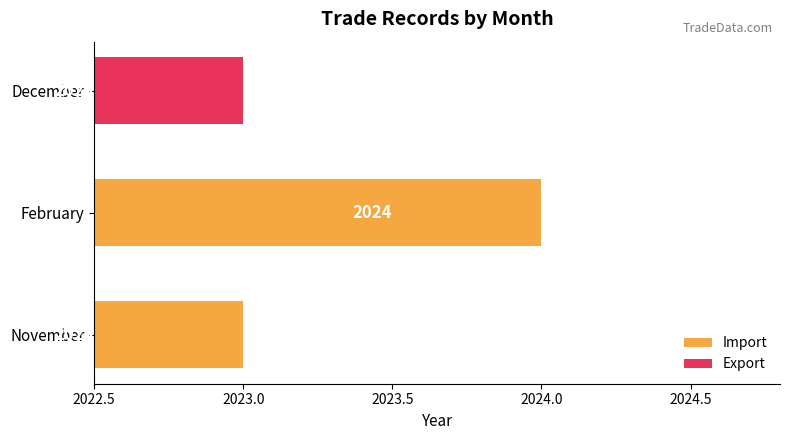

How many values are between 2023 and 2024?

2